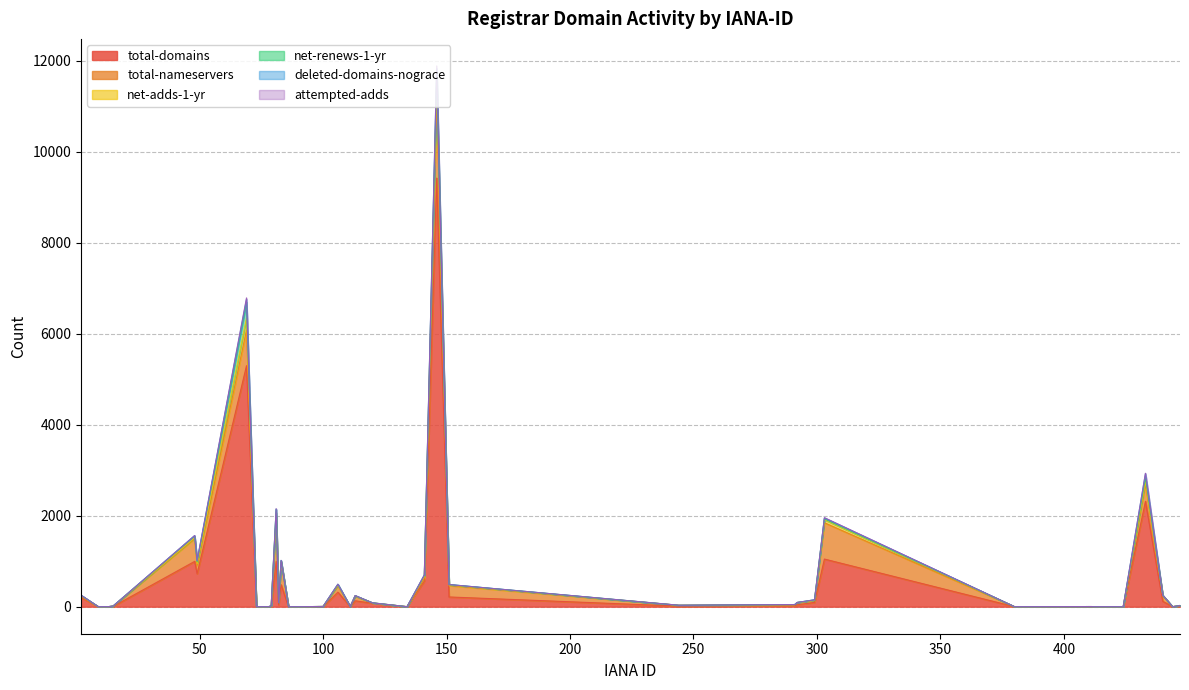

Does the chart have visible grid lines?

Yes